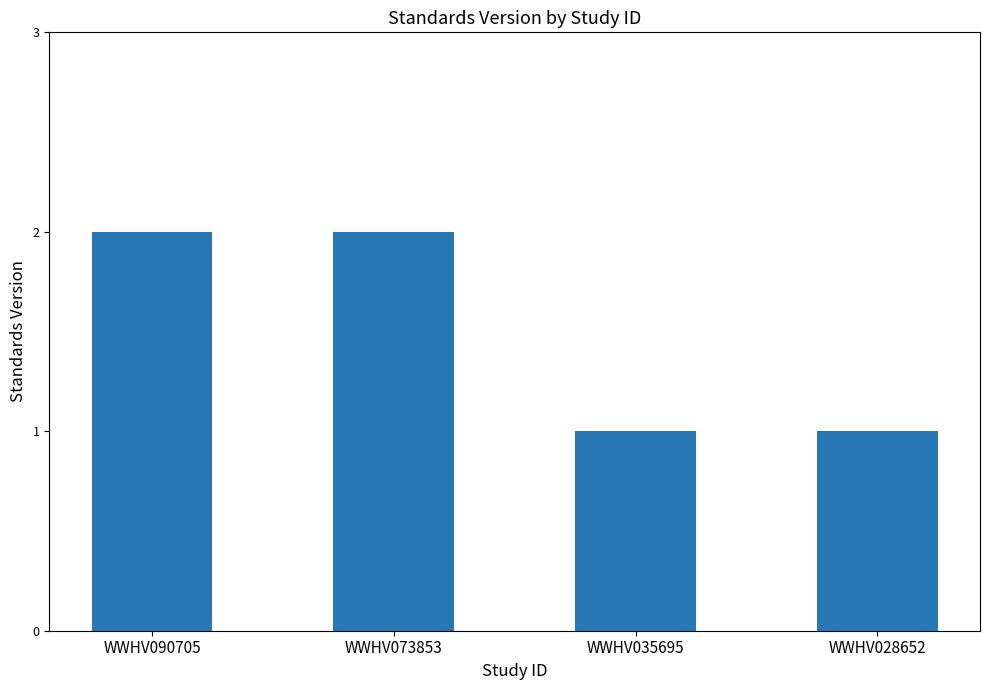

What is the value of the 3rd bar from the left?

1